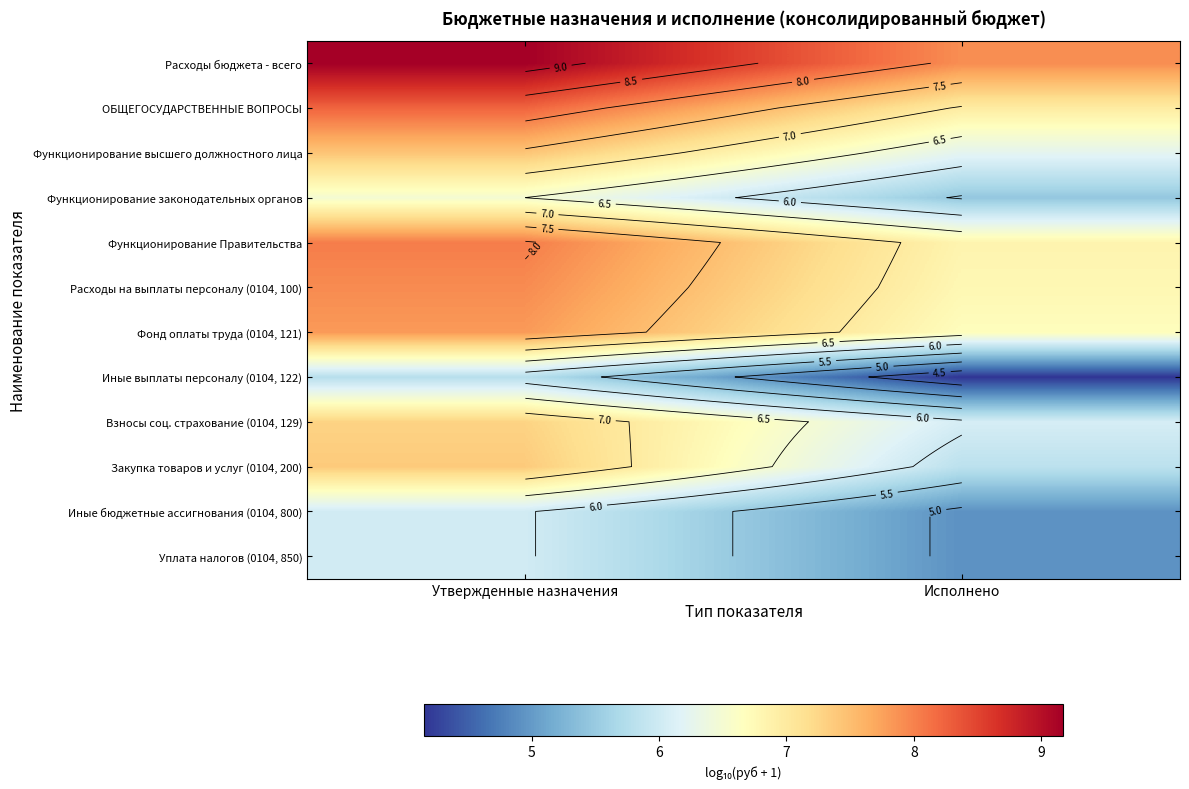

Which series has the widest spread of values?

Иные выплаты персоналу (0104, 122)